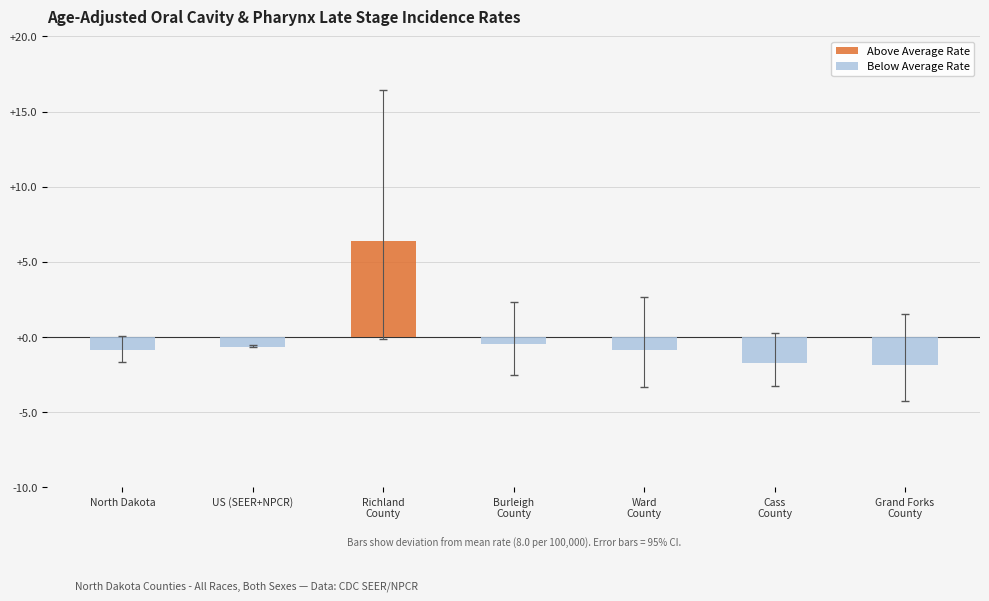

How many bars are there in total?

7